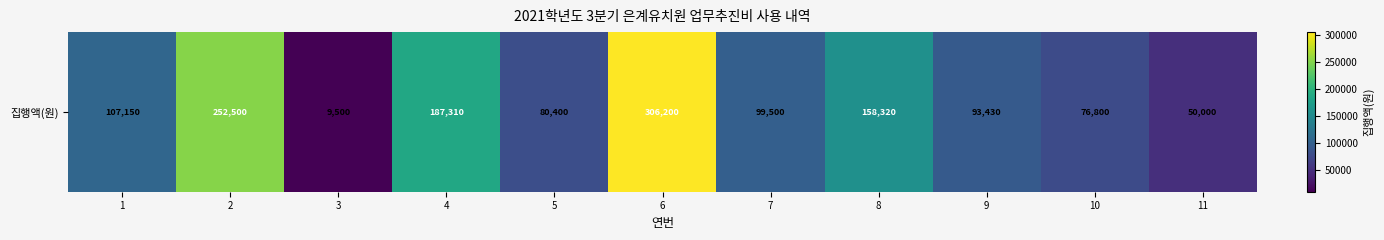

Reading left to right, what are all the values shown in this chart?

107150	252500	9500	187310	80400	306200	99500	158320	93430	76800	50000